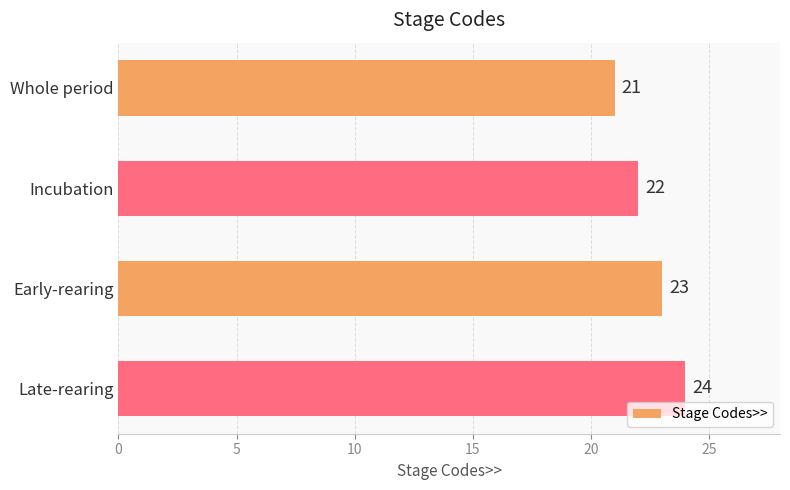

Count the number of categories in the chart.

4